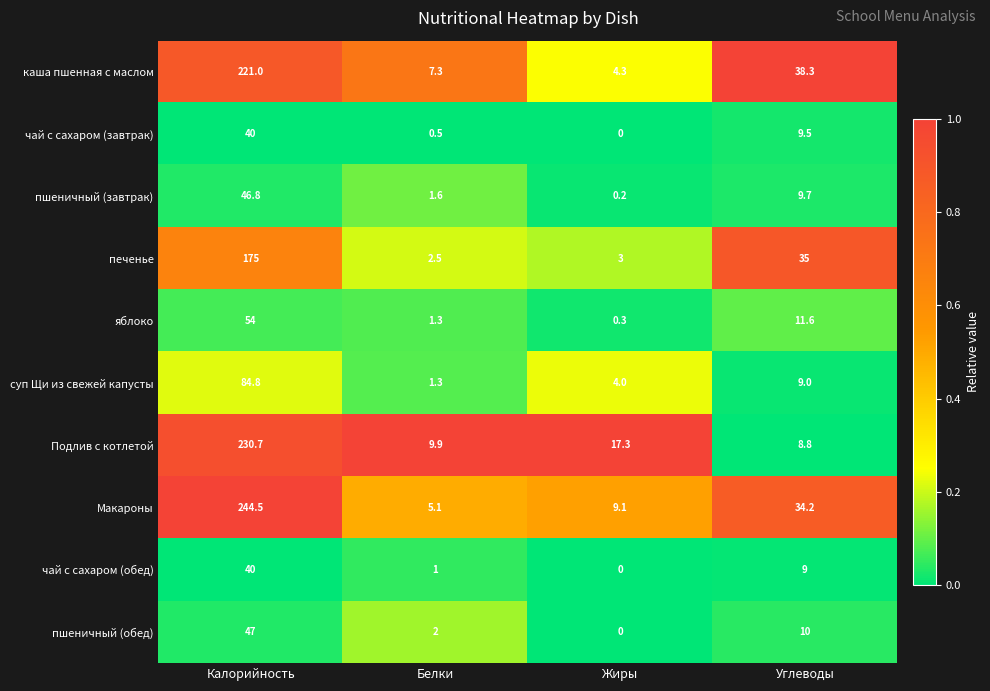

What is the maximum value shown in the chart?

244.5